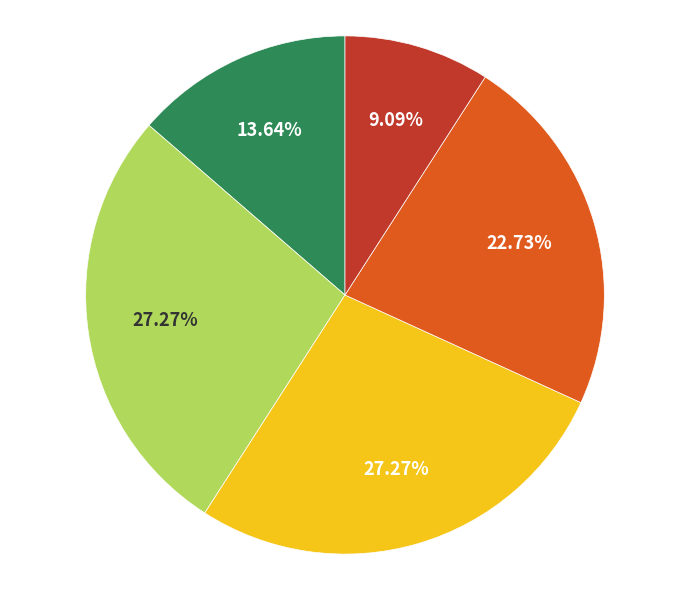

Is there a majority slice in this chart?

No